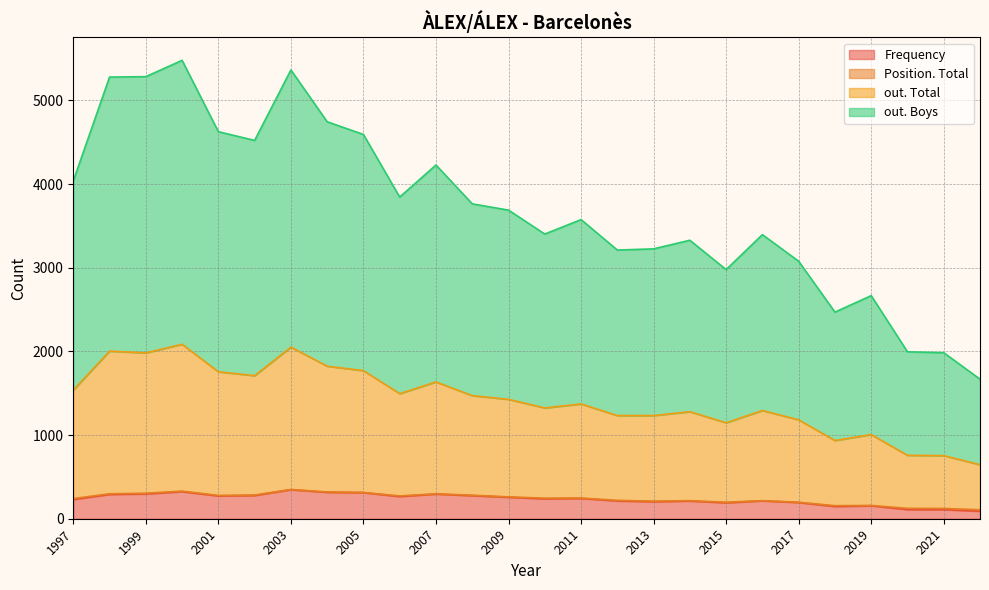

True or false: out. Boys and out. Total cross at least once.

False